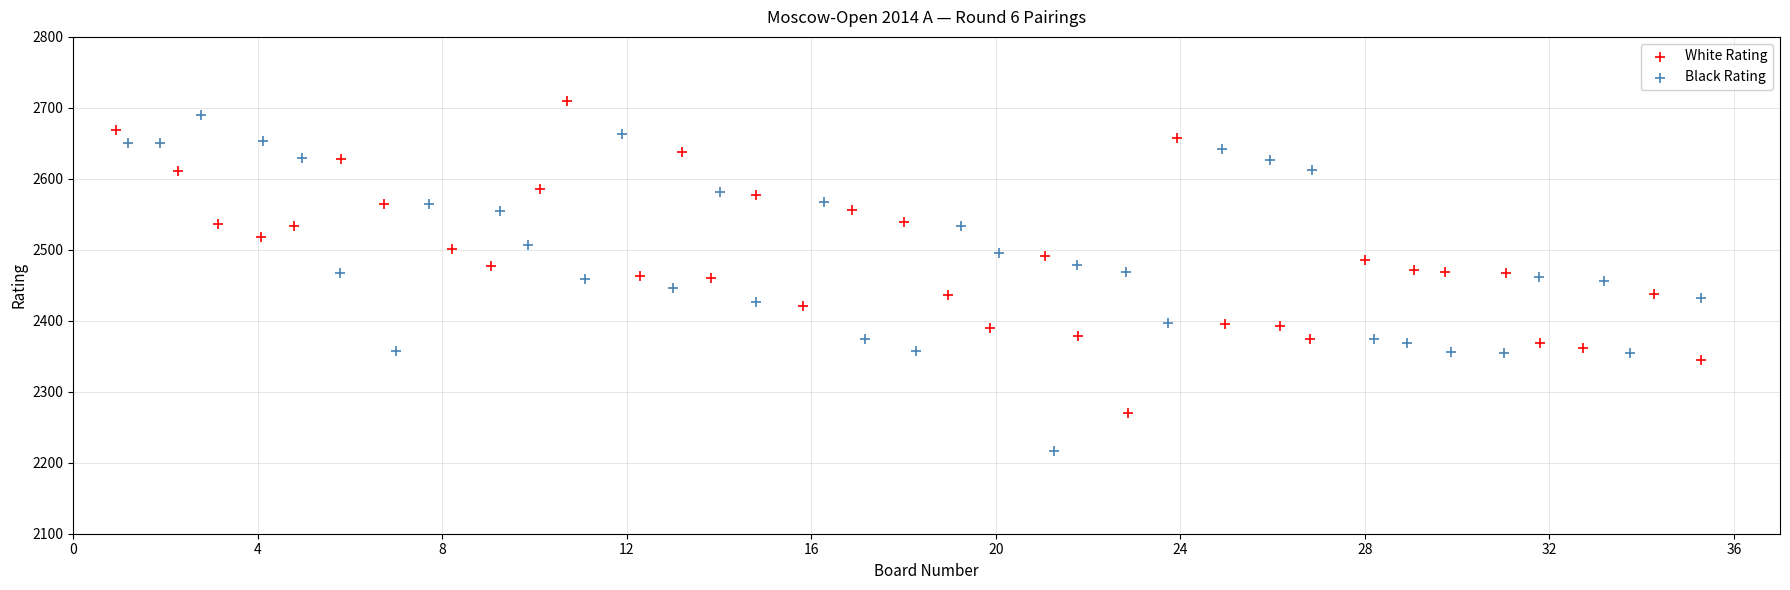

Which series contains the lowest Y value?

Black Rating